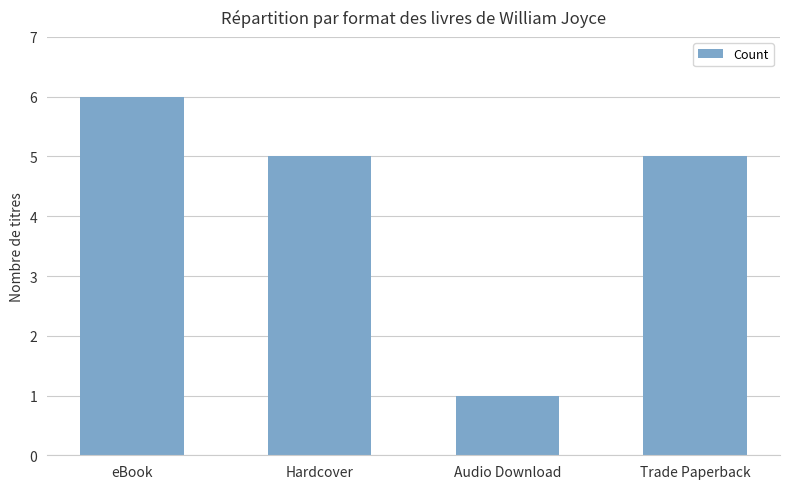

Is it true that the value at Hardcover is 5?

True